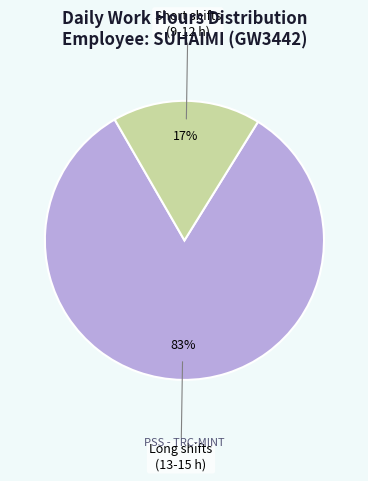

True or false: Short shifts (9-12 h) accounts for 4% of the total.

False